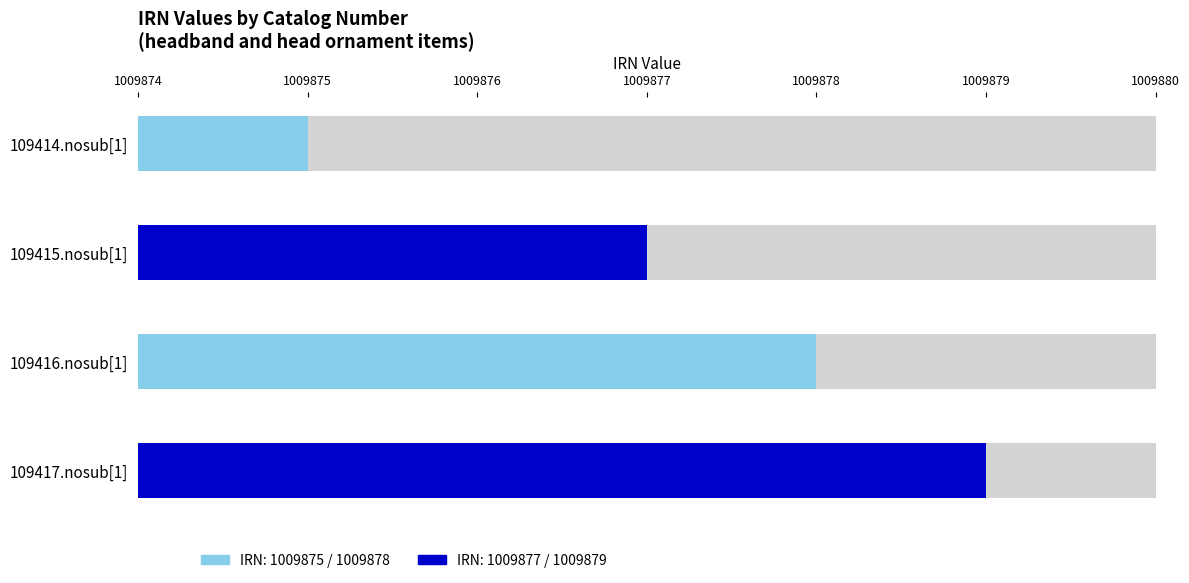

How many bars are there in total?

4